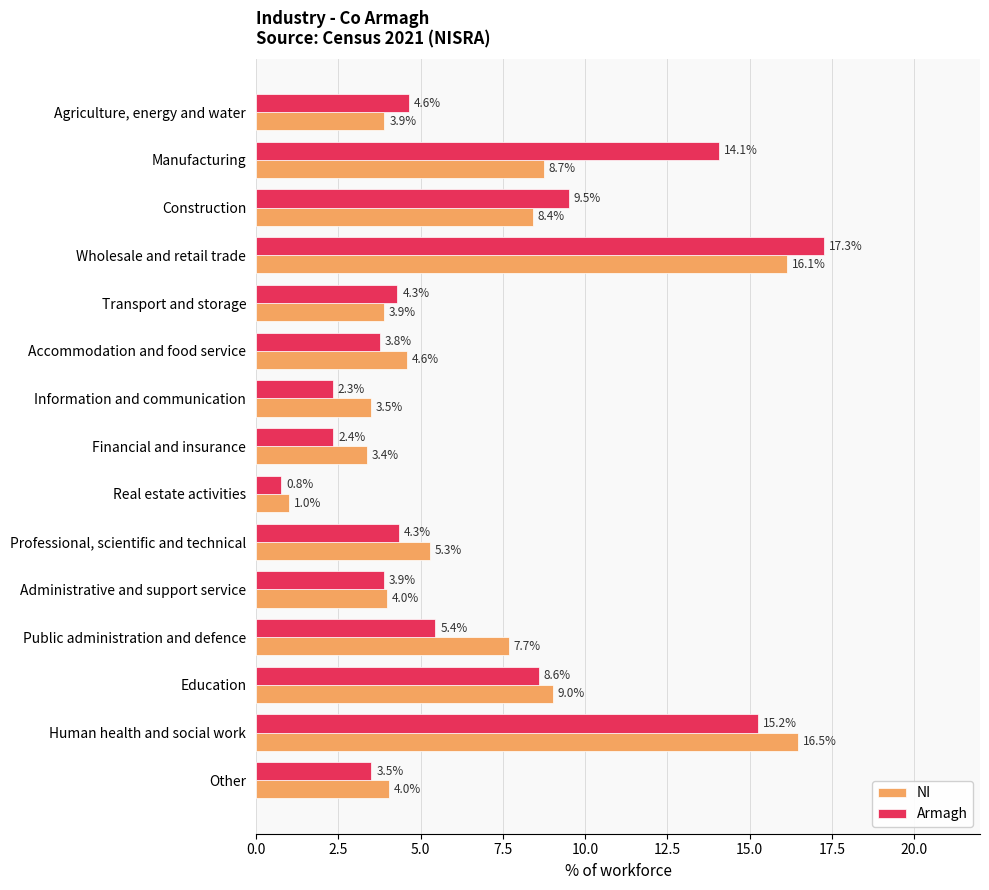

Which series changed the most between Real estate activities and Other?

NI